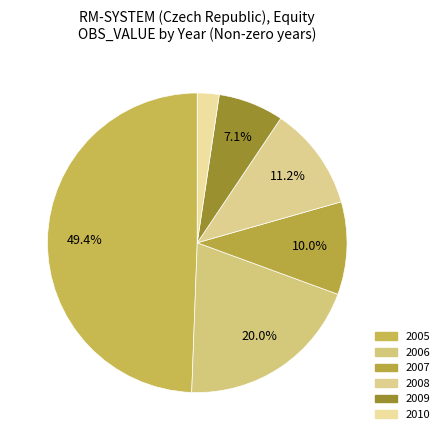

Count the number of slices in the pie.

6